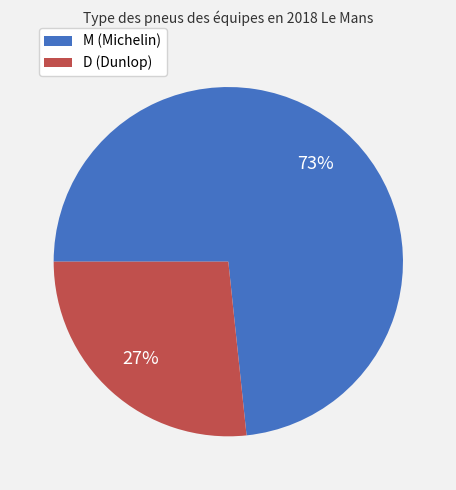

Which slice is the smallest?

D